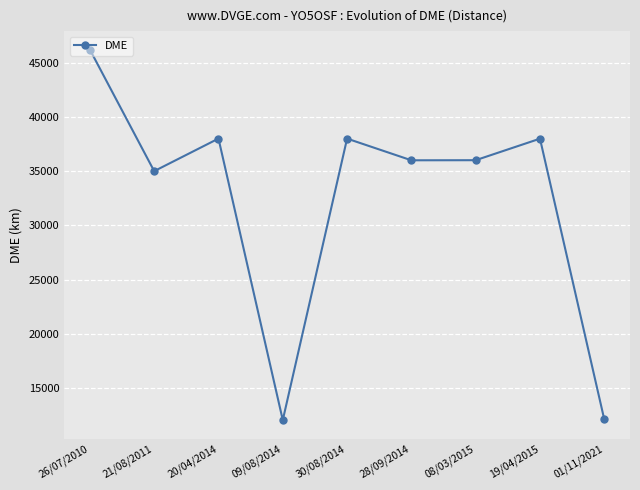

Is this an area chart (filled region under the line)?

No